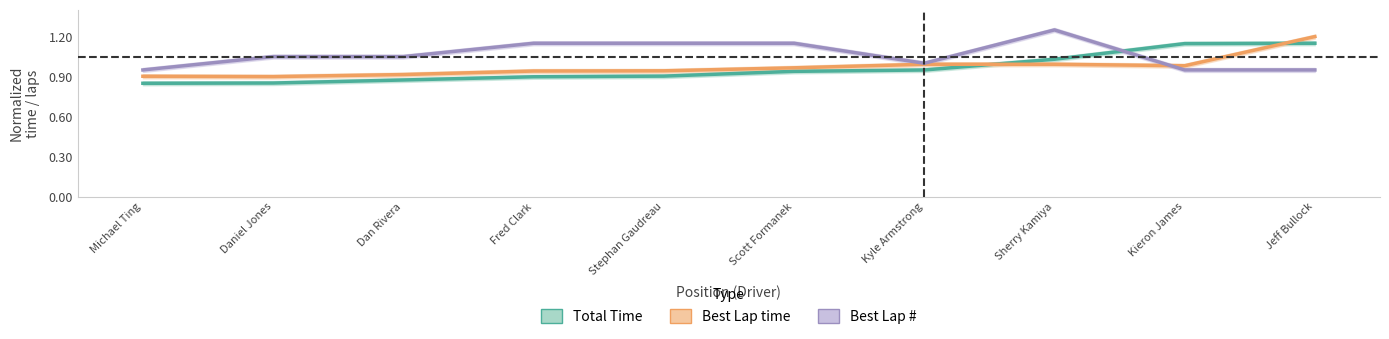

Where do Total Time and Best Lap first cross each other?

Sherry Kamiya and Kieron James